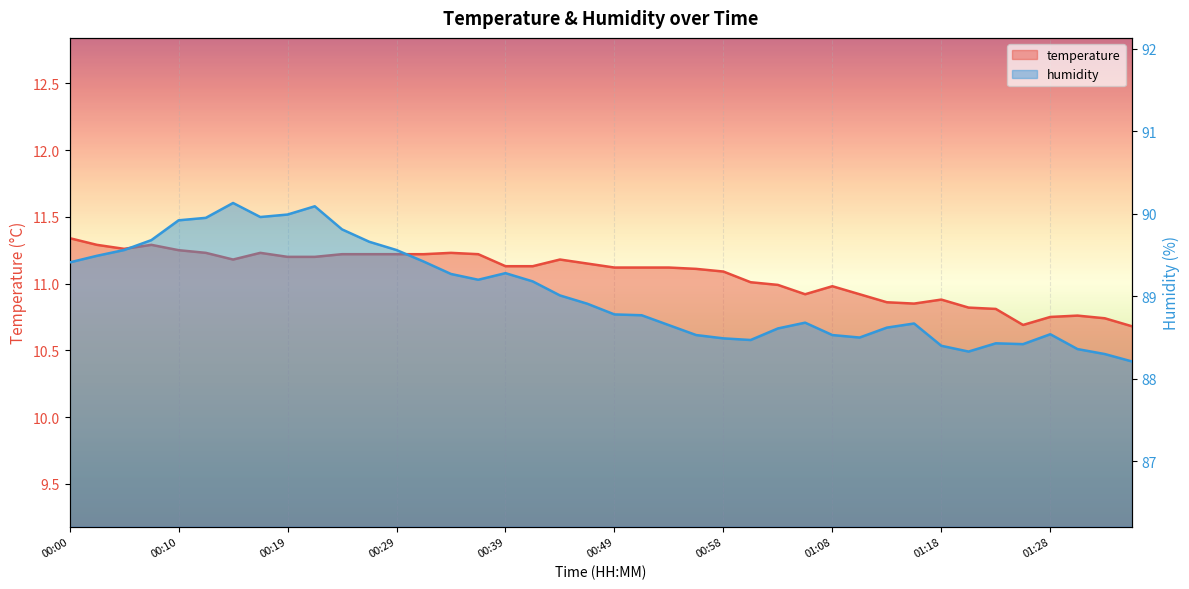

True or false: humidity and temperature cross at least once.

False